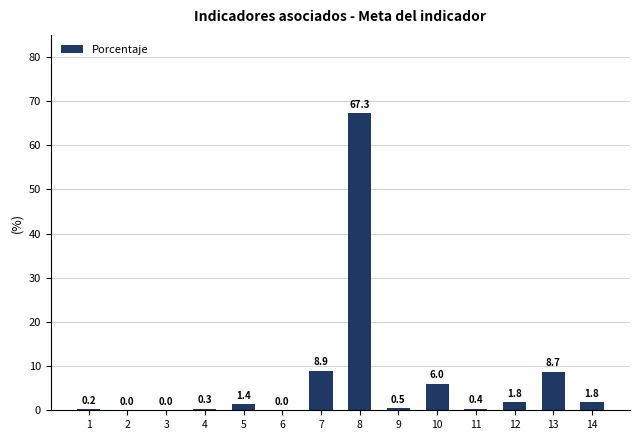

How many series are shown in this chart?

1